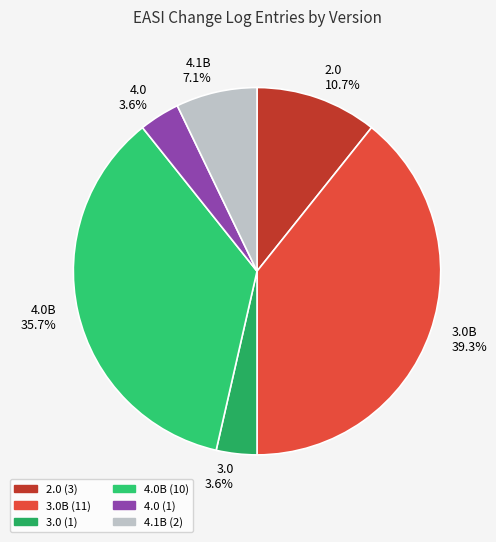

Count the number of slices in the pie.

6